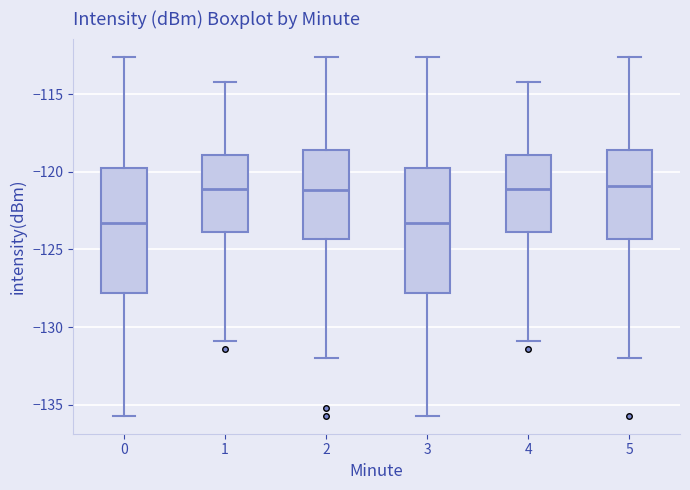

Where does the median line of the box at x = 4 sit on the y-axis? The values are not printed on the chart, so give them approximately, as read against the axis.

-121.0